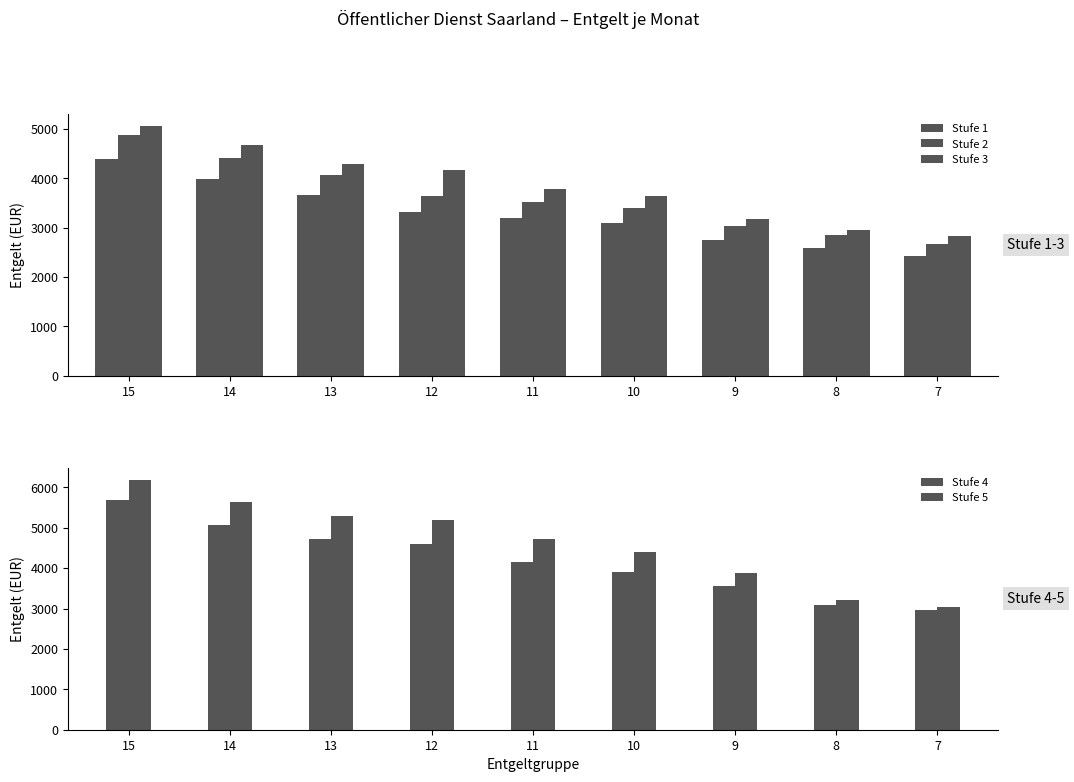

Count the number of categories in the chart.

9